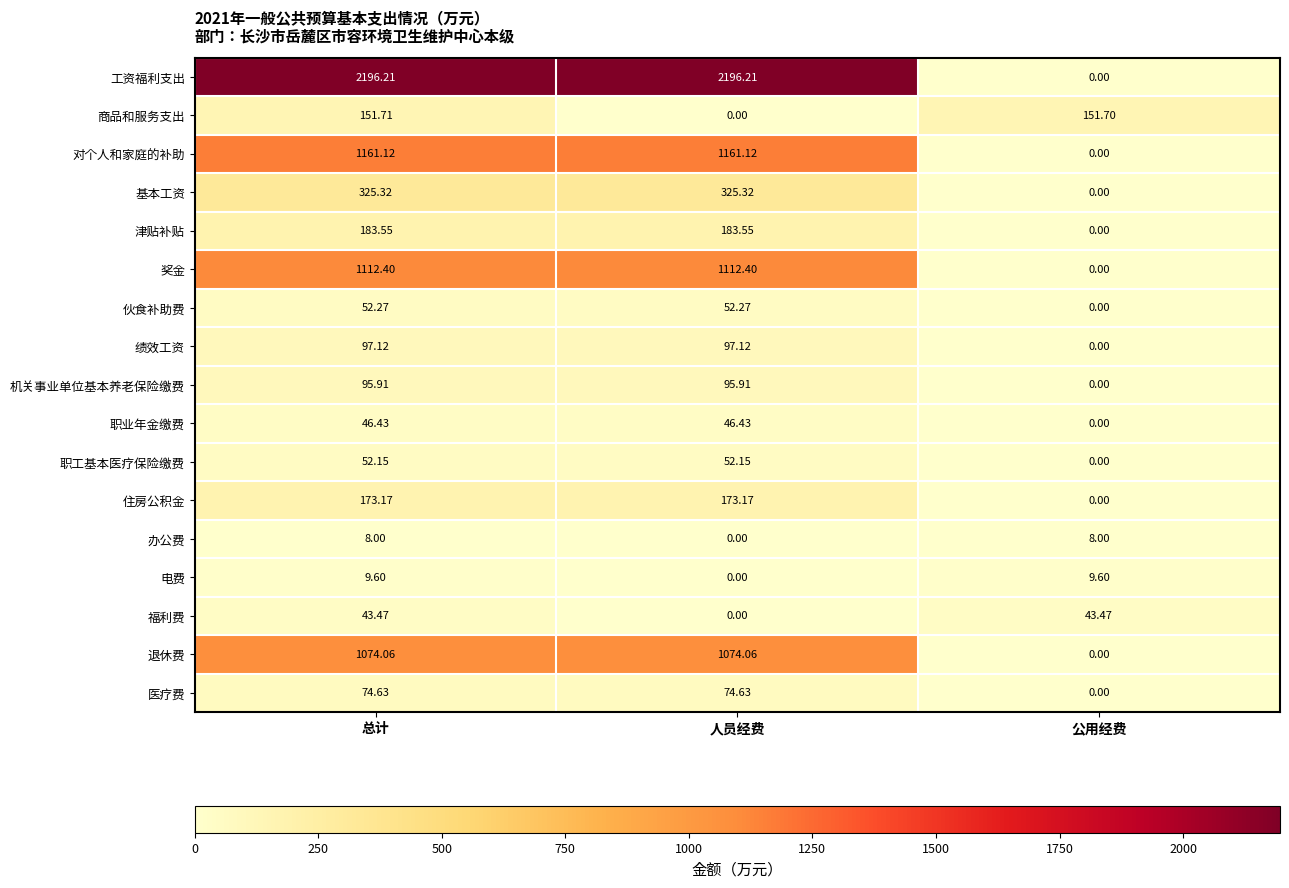

Which category has the lowest value in the 工资福利支出 series?

公用经费